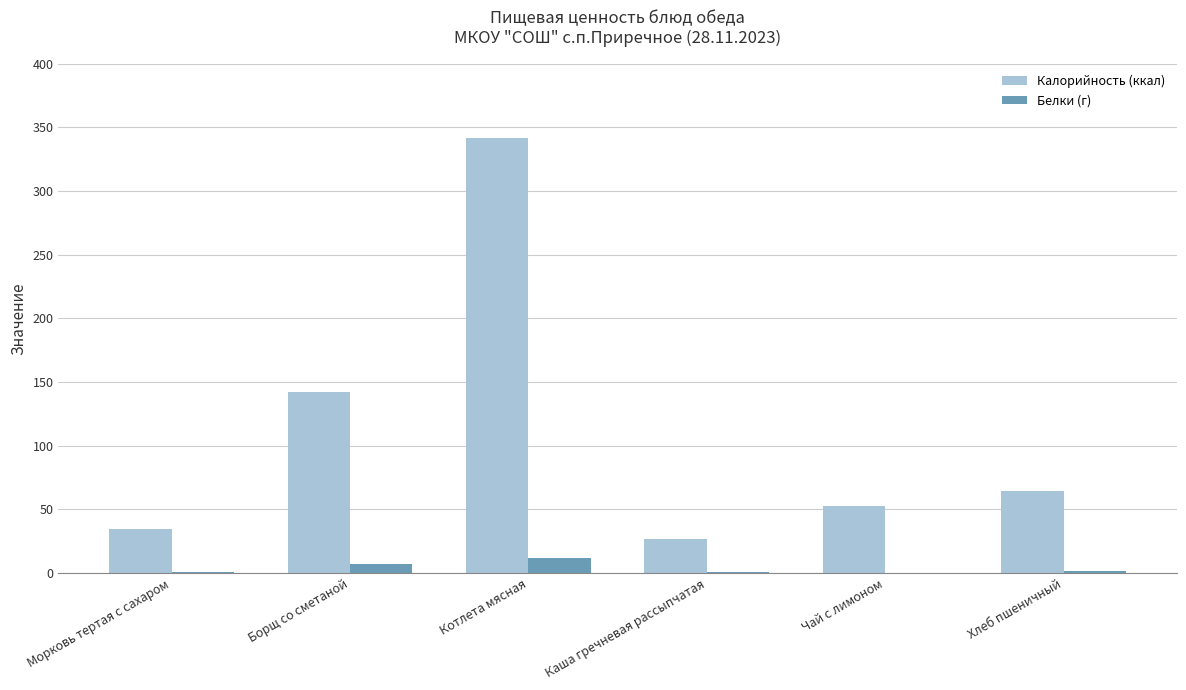

True or false: Белки (г) has a value of 1.8 at Хлеб пшеничный.

True